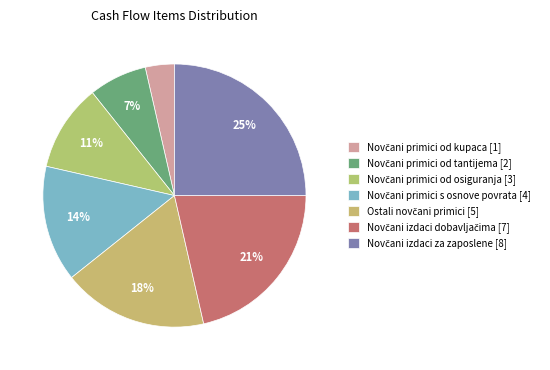

How many slices are in this pie chart?

7